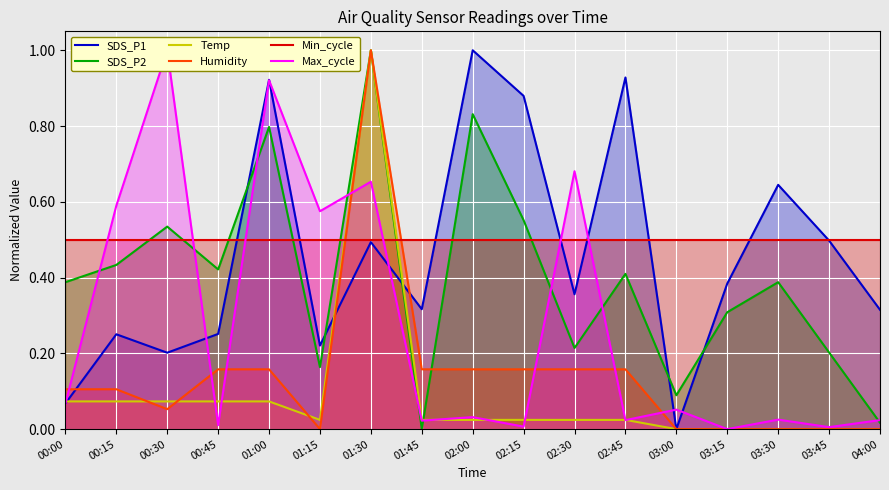

True or false: Max_cycle has a value of 0.3 at 01:15.

False